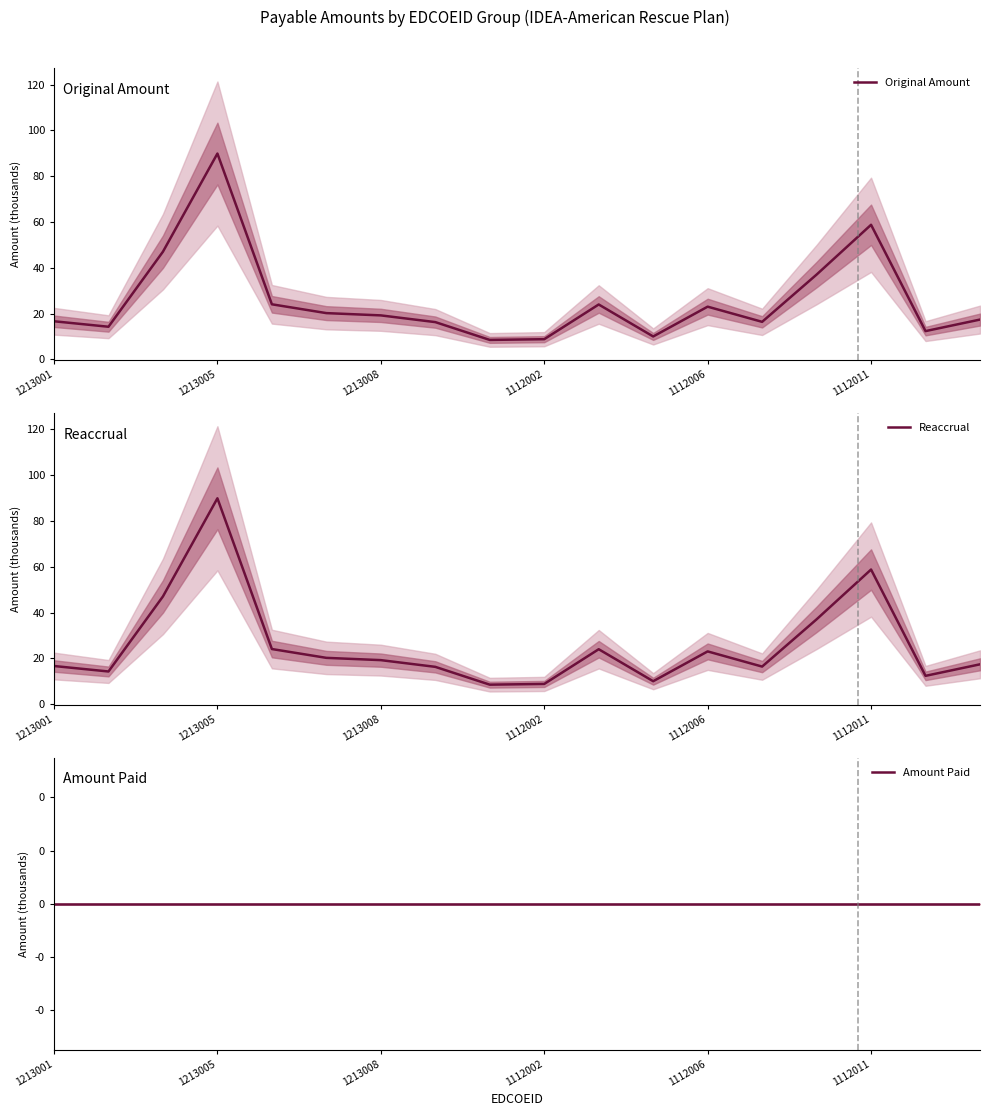

Which has a higher value, 14 or 16?

14